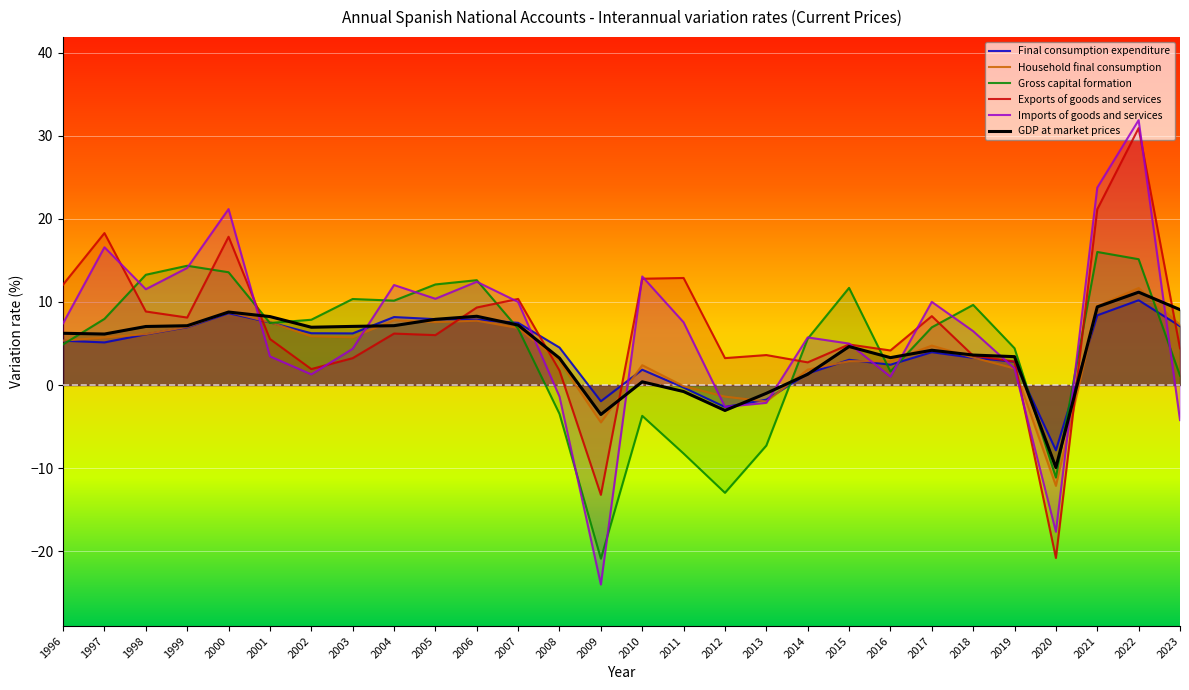

The GDP at market prices series shows 7.1 at 1999. True or false?

True